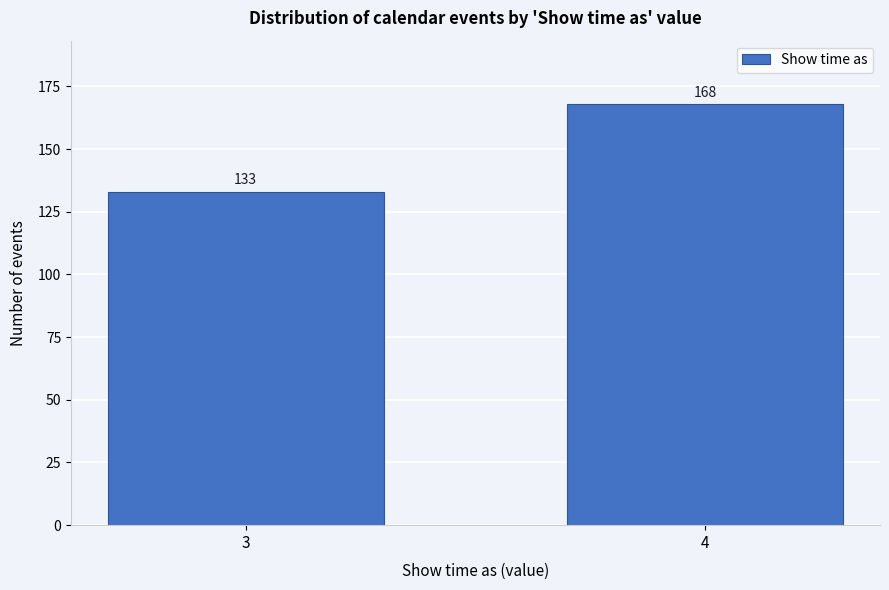

Reading right to left, extract all data points from this chart.

168	133